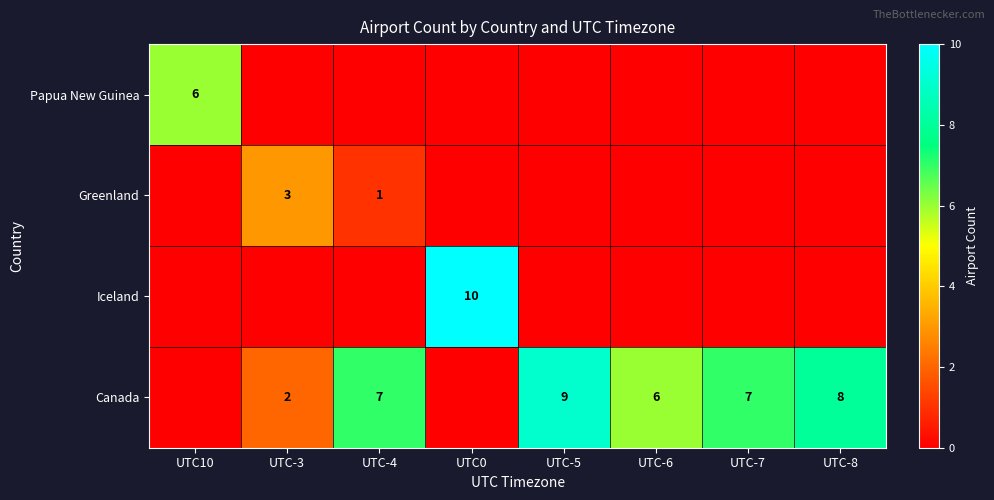

Is it true that Canada equals 10 at UTC-7?

False